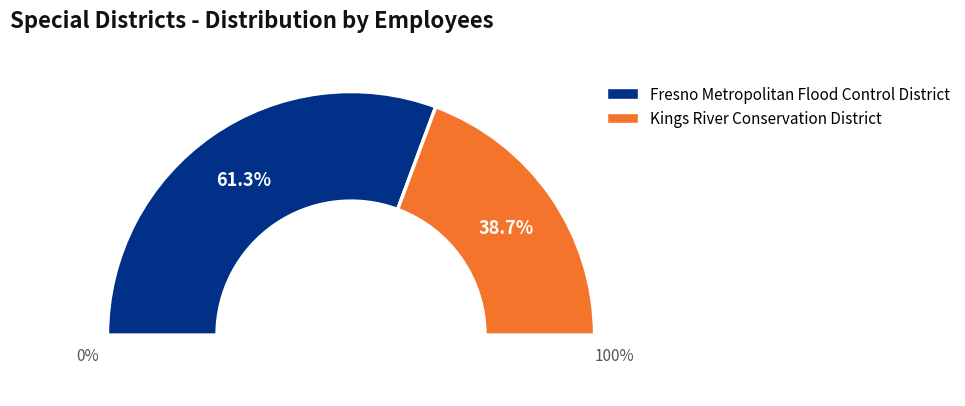

The Fresno Metropolitan Flood Control District slice represents 61% of the pie. True or false?

True